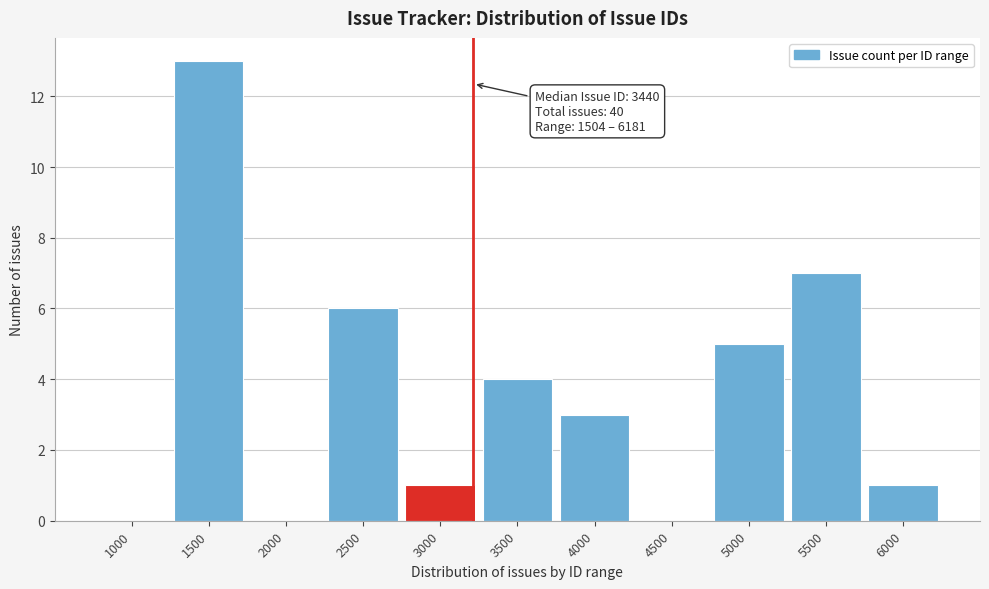

Reading left to right, what are all the values shown in this chart?

1000=0	1500=13	2000=0	2500=6	3000=1	3500=4	4000=3	4500=0	5000=5	5500=7	6000=1